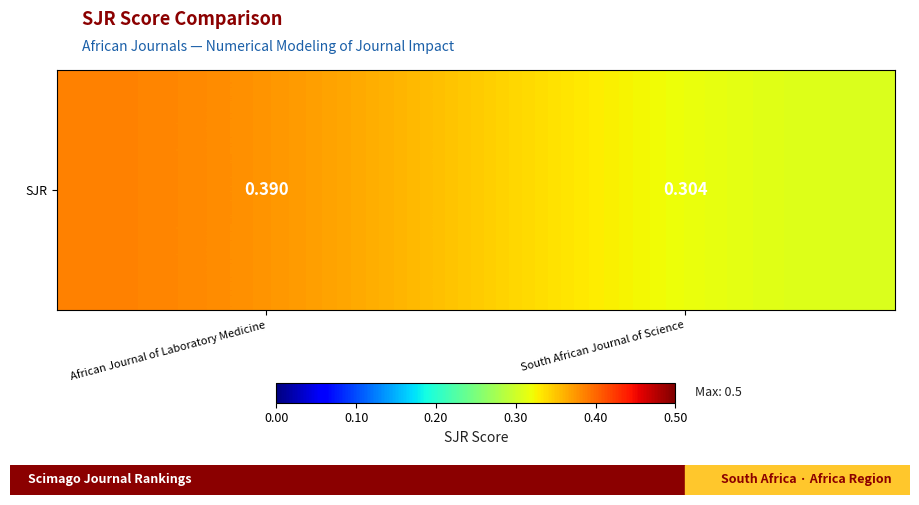

At which label is the value closest to 0?

South African Journal of Science